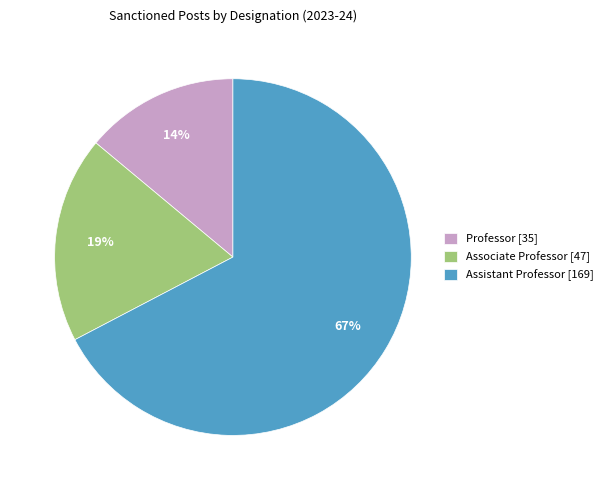

Do Professor and Associate Professor together represent more than half of the pie?

No